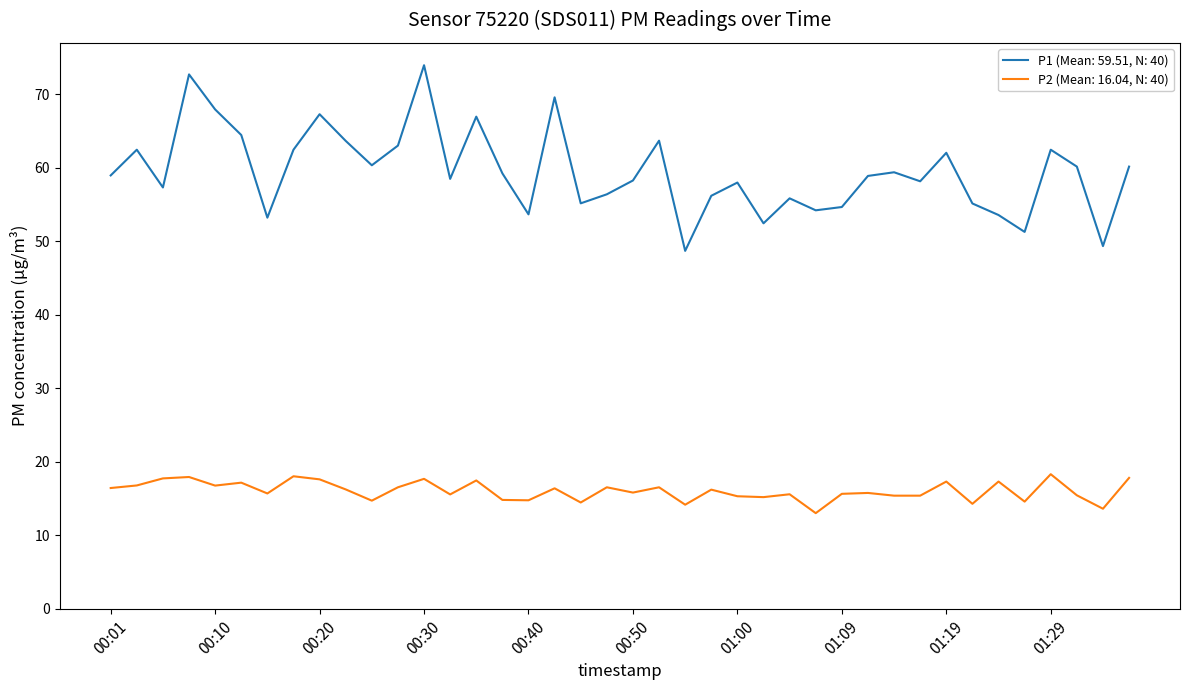

What are all the series names shown in the legend?

P1 (Mean: 59.51, N: 40), P2 (Mean: 16.04, N: 40)